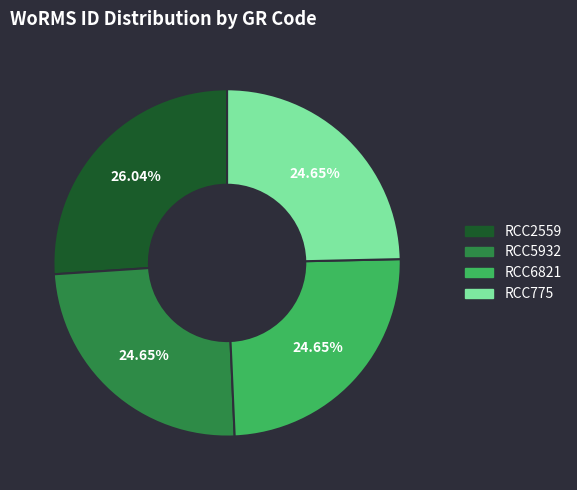

Is it true that RCC5932 is 25% of the pie?

True